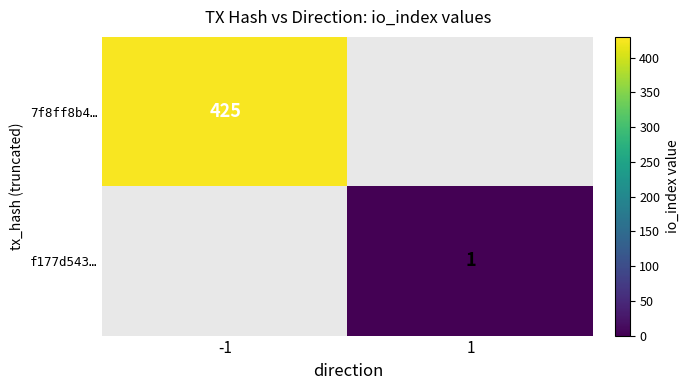

The 7f8ff8b4… series shows 425 at -1. True or false?

True